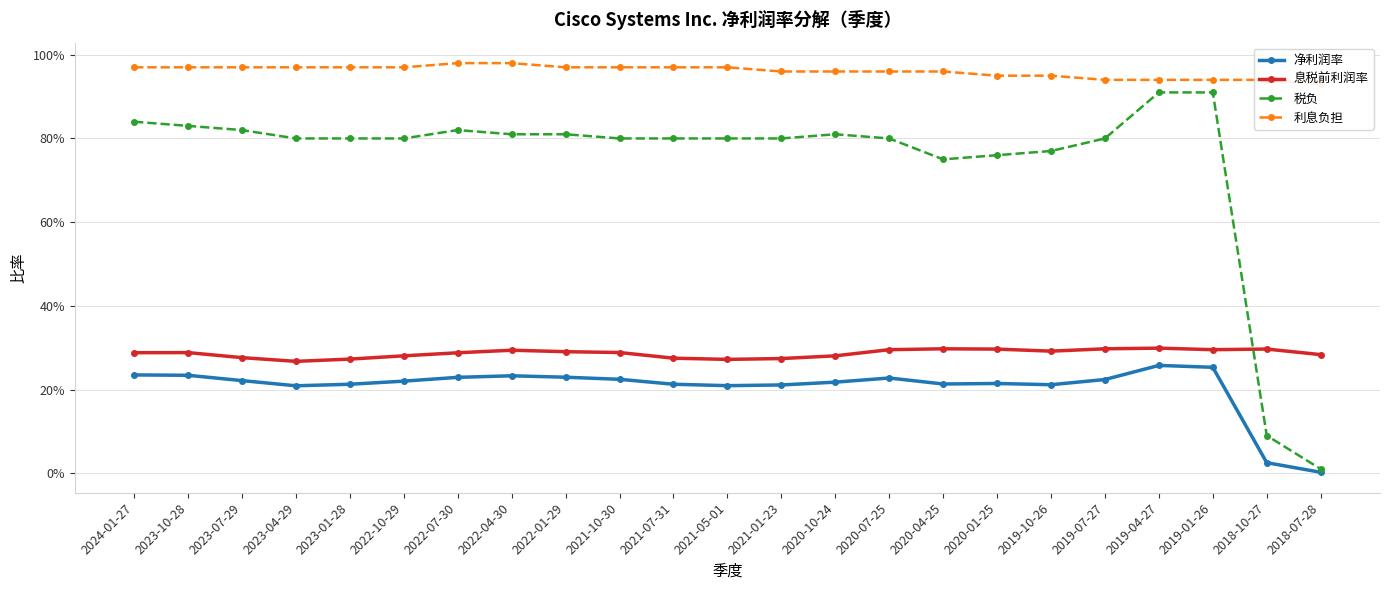

Which series has the widest spread of values?

税负